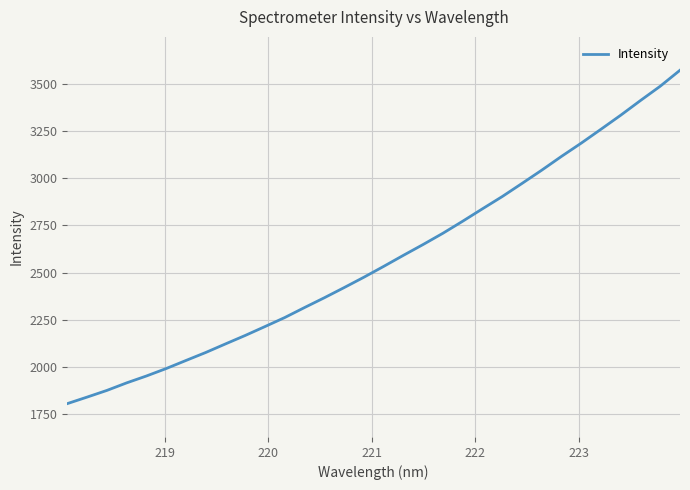

What is the average value?

2569.1